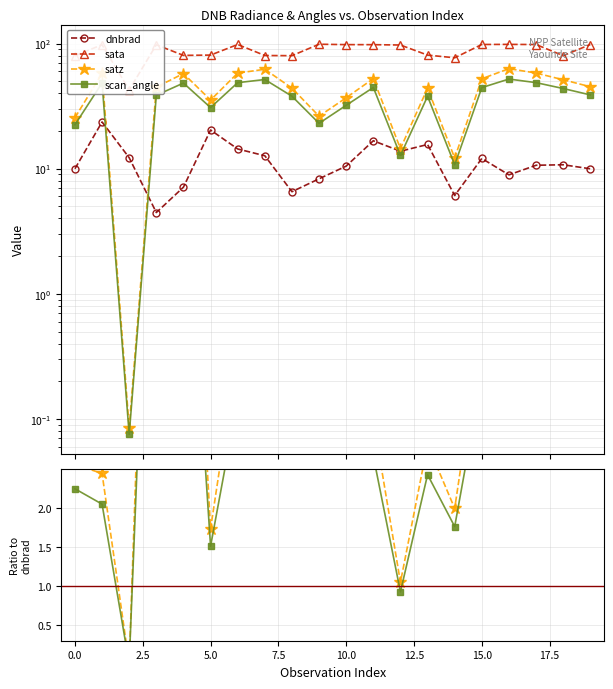

In sata, how many points are higher than both neighbors (excluding endpoints)?

6